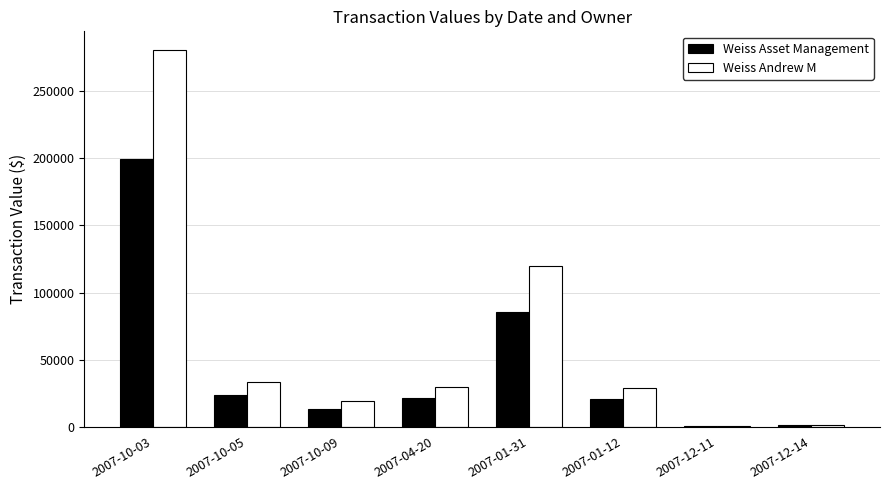

At which label is Weiss Andrew M closest to 140707?

2007-01-31